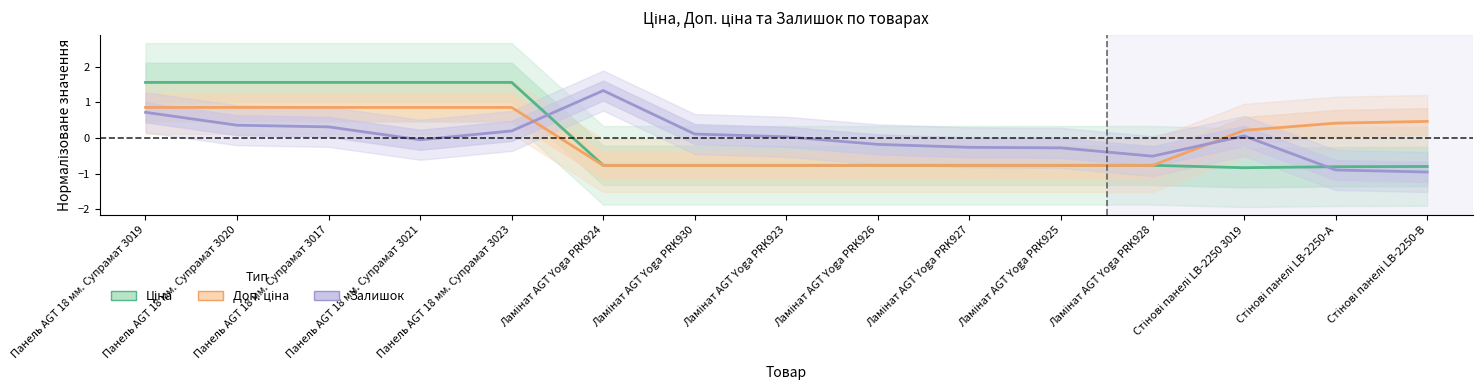

True or false: Ціна and Залишок cross at least once.

True